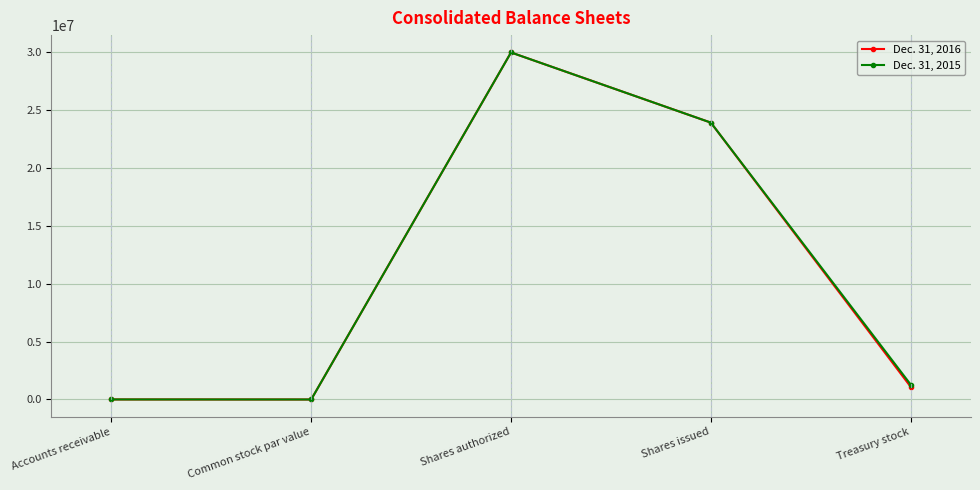

How many data points in Dec. 31, 2016 are less than 1101487?

2